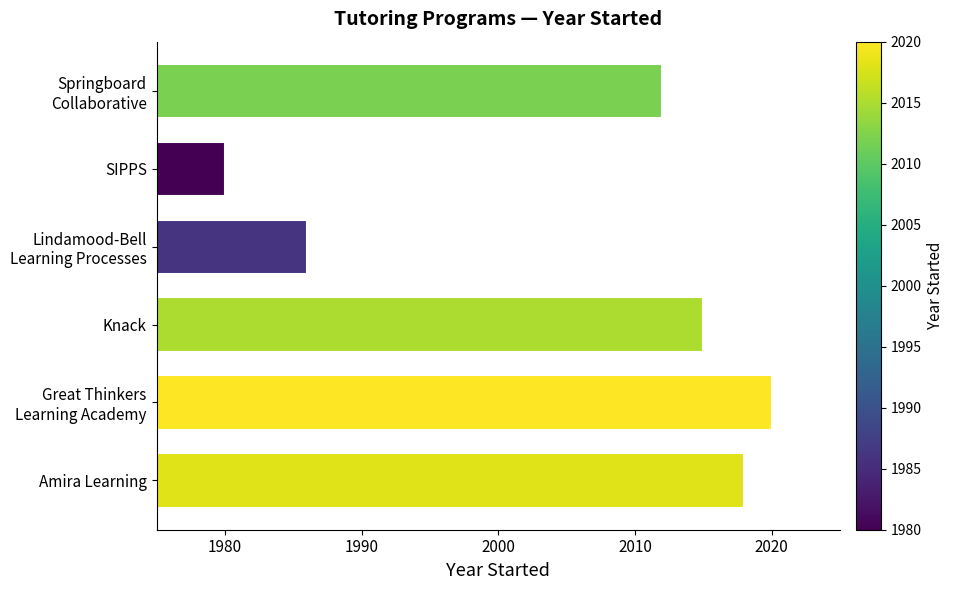

Reading top to bottom, what are all the values shown in this chart?

2012	1980	1986	2015	2020	2018